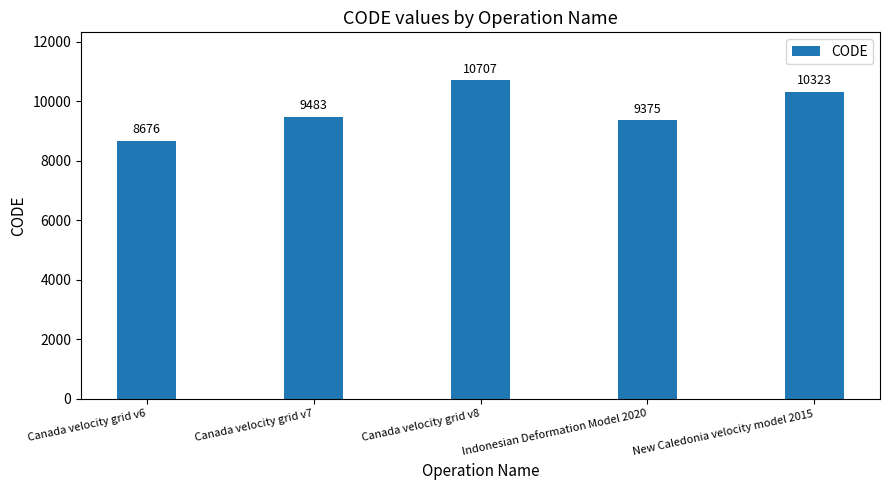

What is the smallest value displayed?

8676